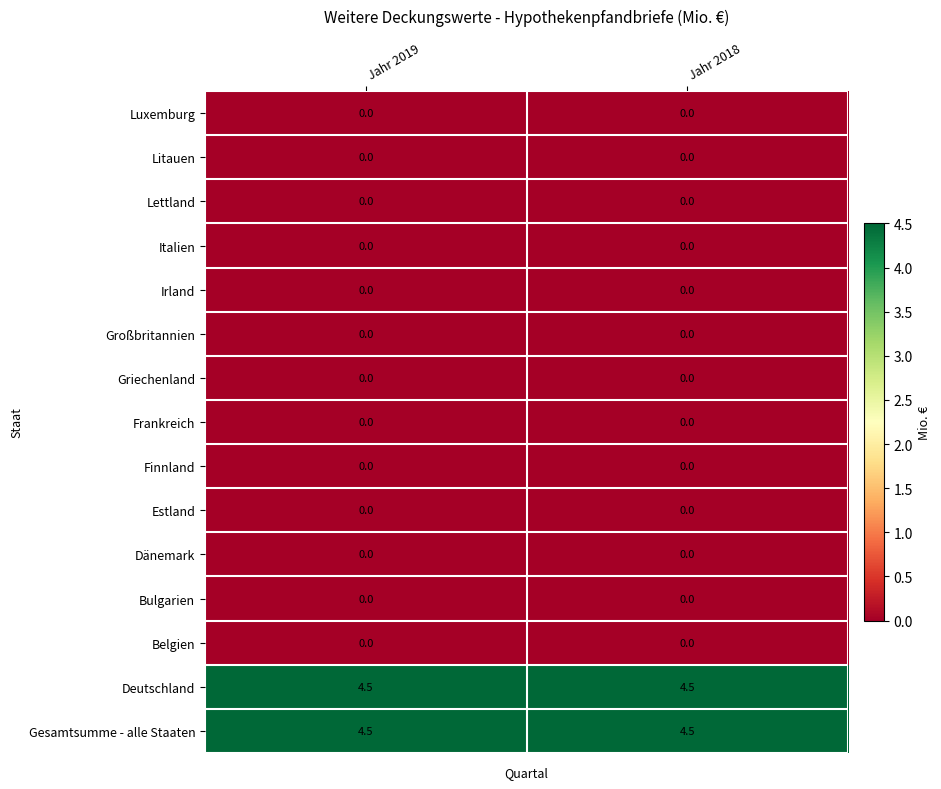

What is the difference between the highest and lowest values at Jahr 2018?

4.5